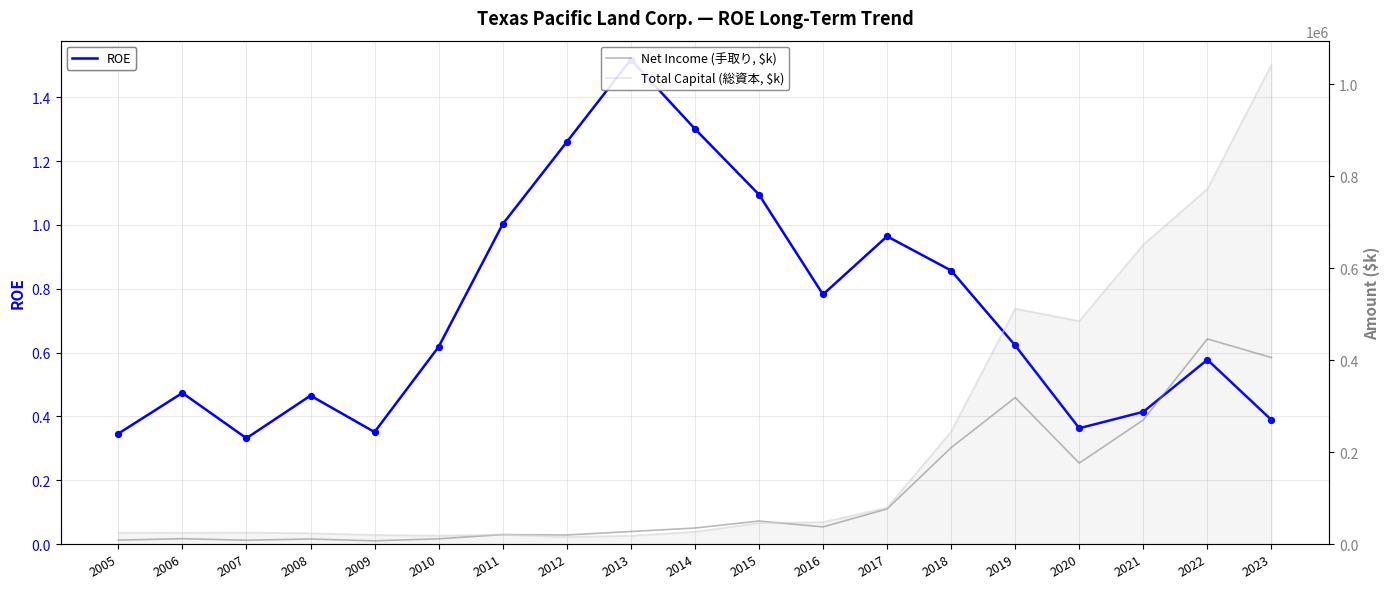

Which series contains the highest Y value?

Total Capital (総資本, $k)